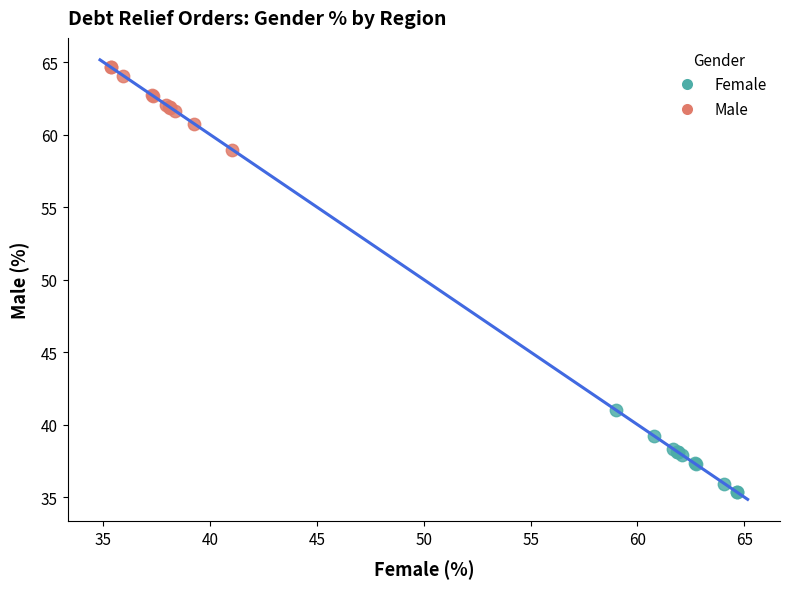

Which series contains the highest Y value?

Male